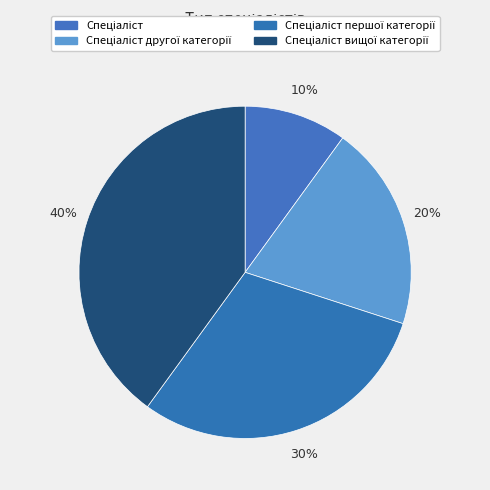

To the nearest percent, what is the average slice percentage?

25%